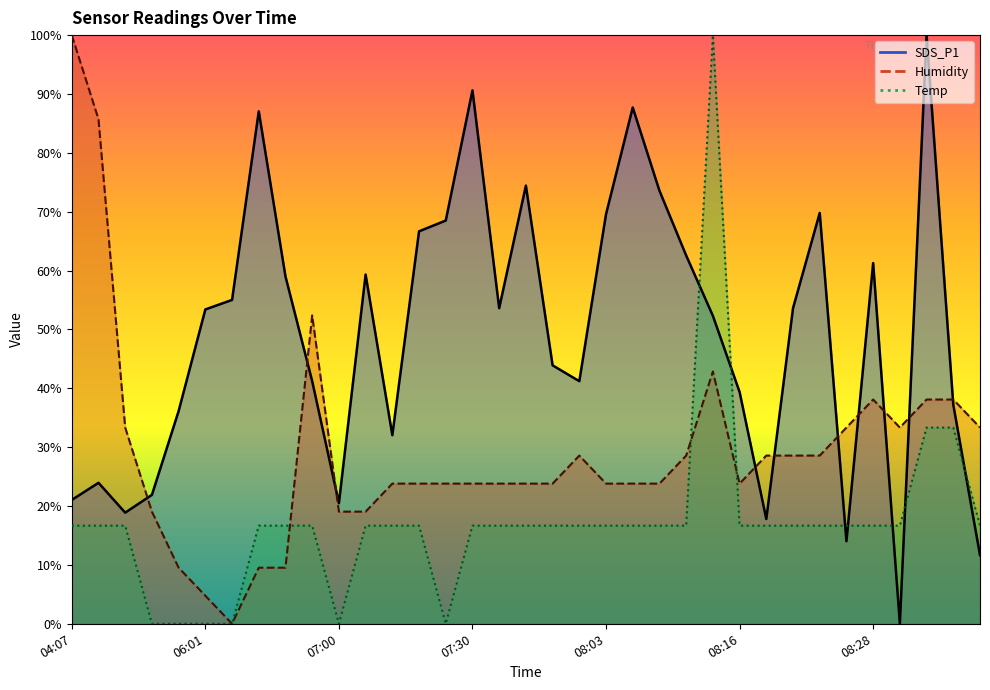

Which series ends up on top after the final intersection of Temp and Humidity?

Humidity